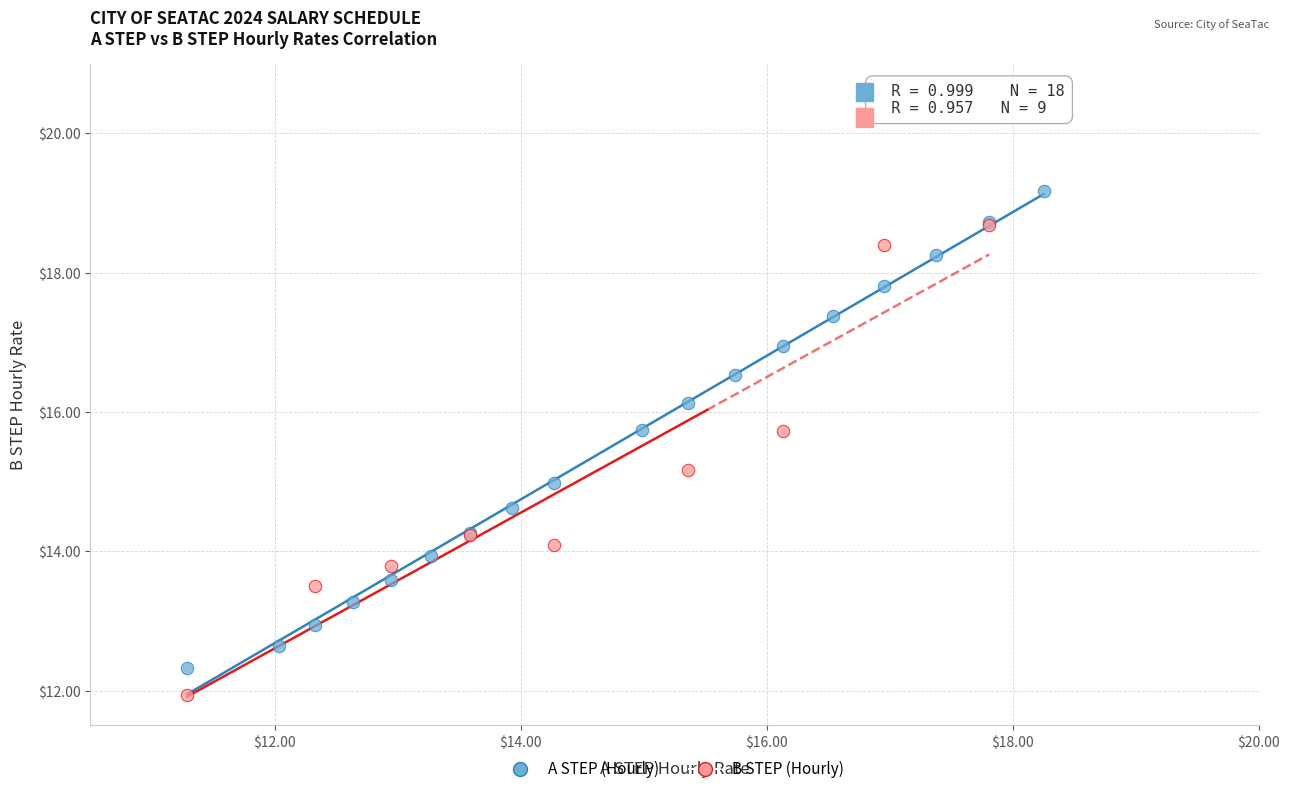

Which series contains the highest Y value?

A STEP (Hourly)